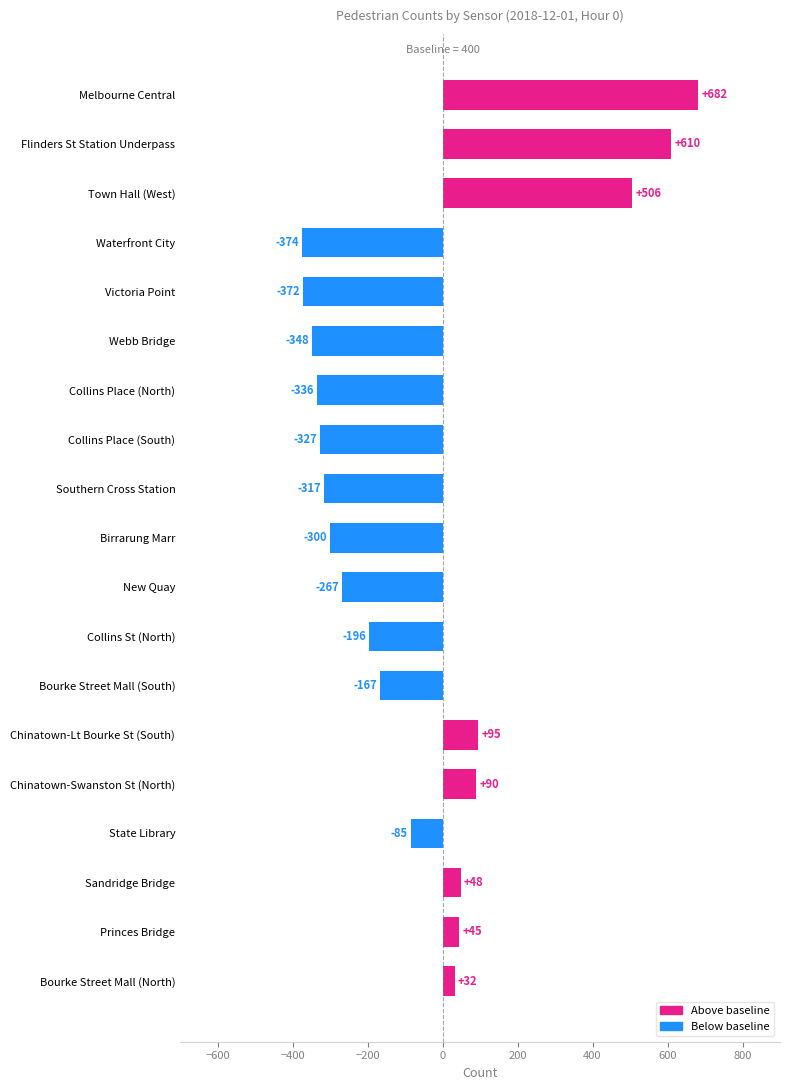

Rank the categories by value from lowest to highest.

Waterfront City, Victoria Point, Webb Bridge, Collins Place (North), Collins Place (South), Southern Cross Station, Birrarung Marr, New Quay, Collins St (North), Bourke Street Mall (South), State Library, Bourke Street Mall (North), Princes Bridge, Sandridge Bridge, Chinatown-Swanston St (North), Chinatown-Lt Bourke St (South), Town Hall (West), Flinders St Station Underpass, Melbourne Central